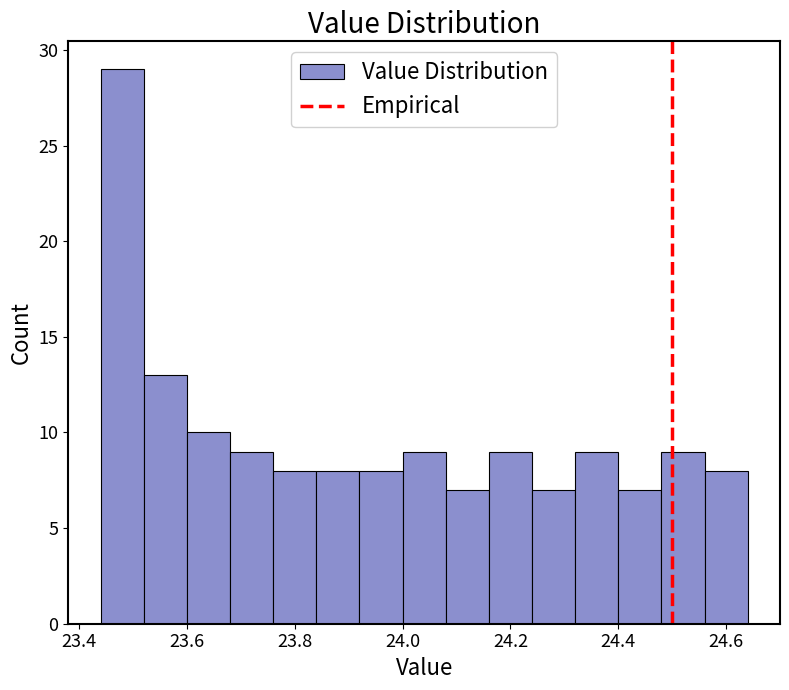

What is the height of the bar covering 24.08 to 24.16 on the x-axis? The values are not printed on the chart, so give them approximately, as read against the axis.

7